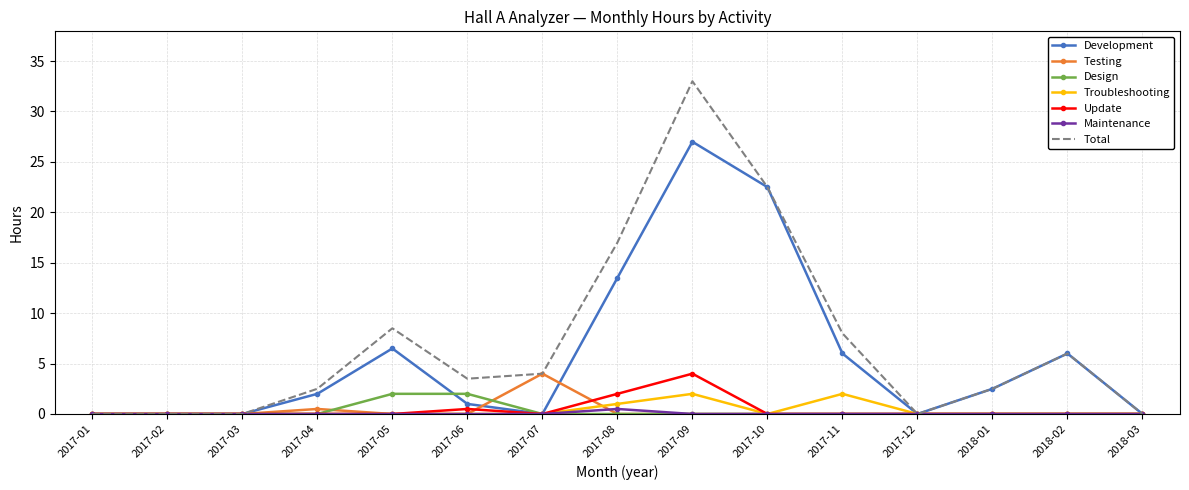

Which series has the widest spread of values?

Total